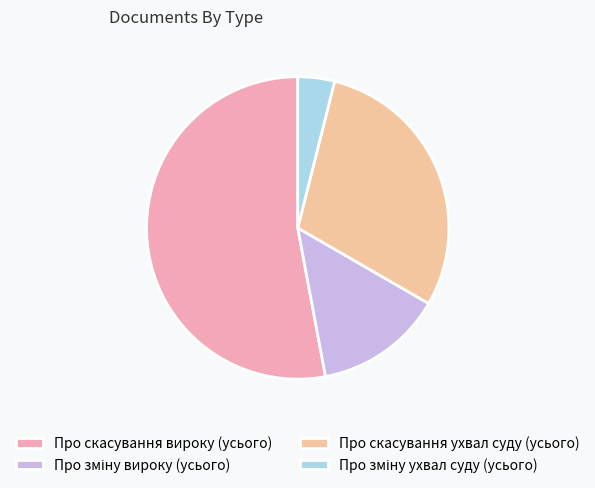

Which slice represents more than half of the pie?

Про скасування вироку (усього)